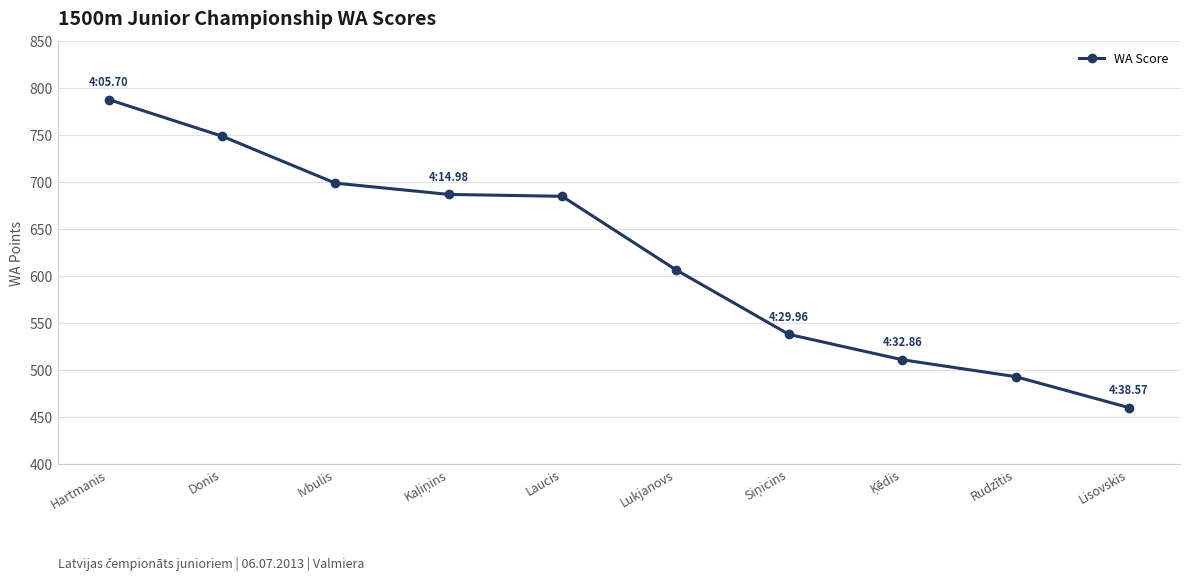

Which has a higher value, Lisovskis or Lukjanovs?

Lukjanovs